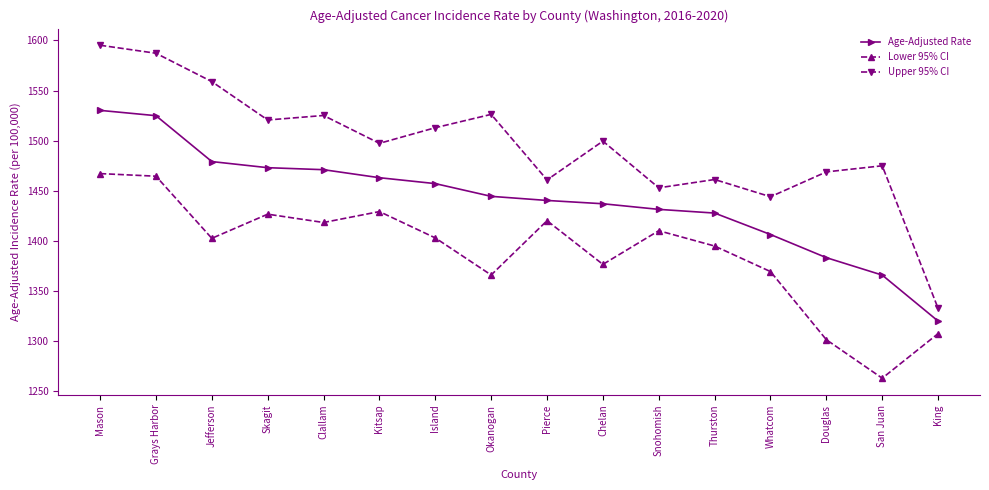

Which series has the widest spread of values?

Upper 95% CI